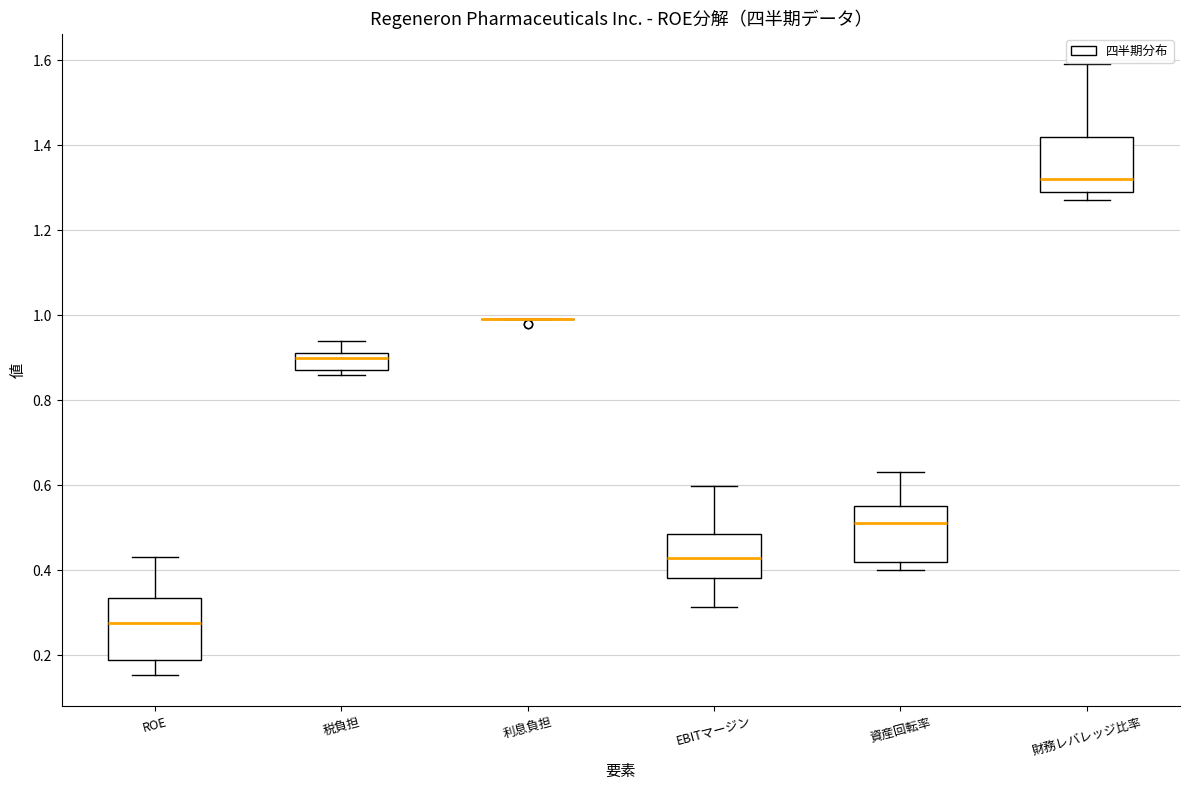

Where is the upper edge of the box for 資産回転率 on the y-axis? The values are not printed on the chart, so give them approximately, as read against the axis.

0.56